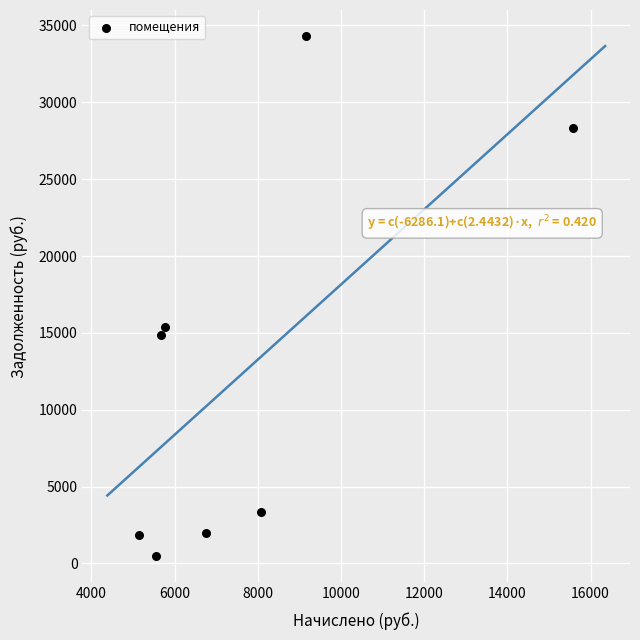

What is the range of X values (max minus min)?

10416.0